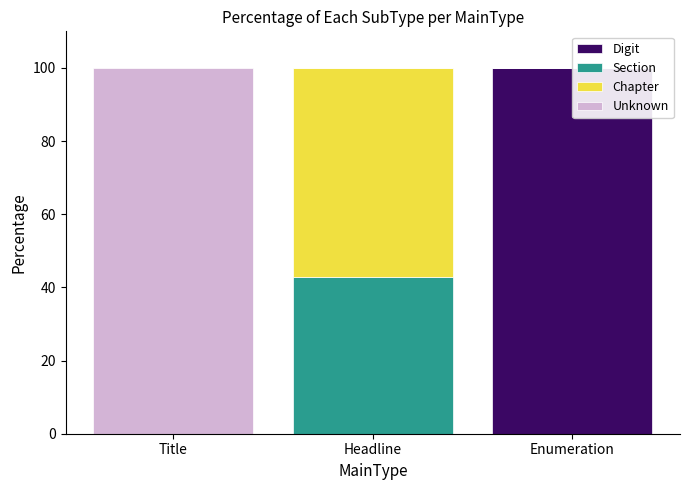

What is the total value across all series at Headline?

100.0